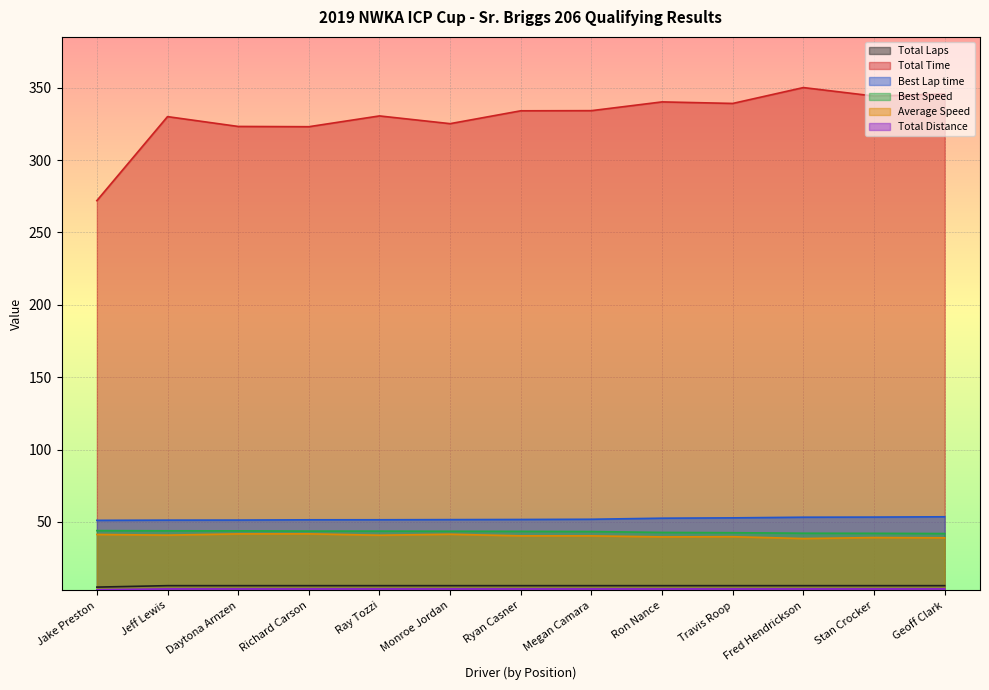

How many lines are shown in the chart?

6